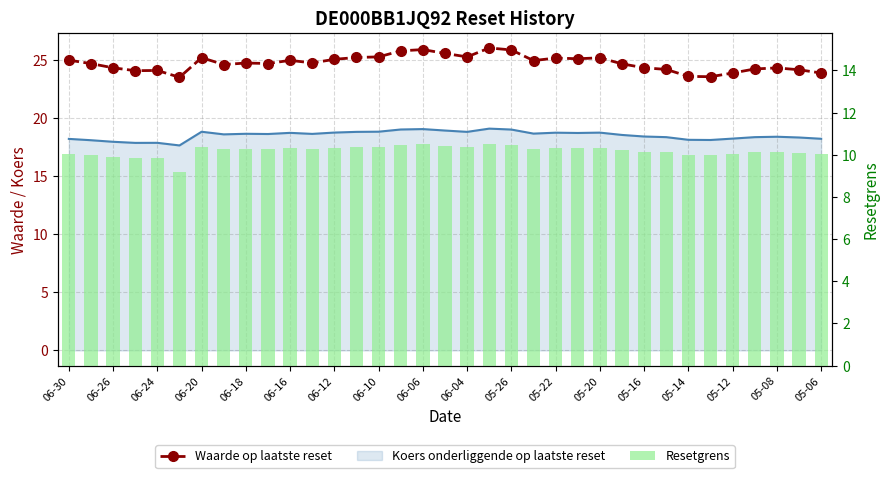

What is the minimum value for Waarde op laatste reset?

23.6